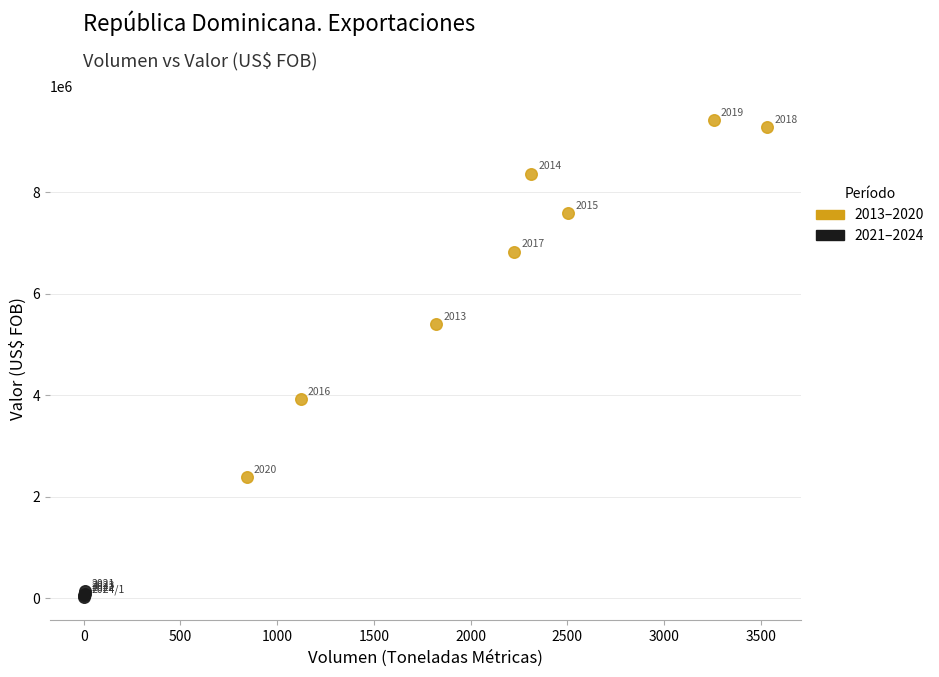

Which series contains the highest Y value?

2013–2020